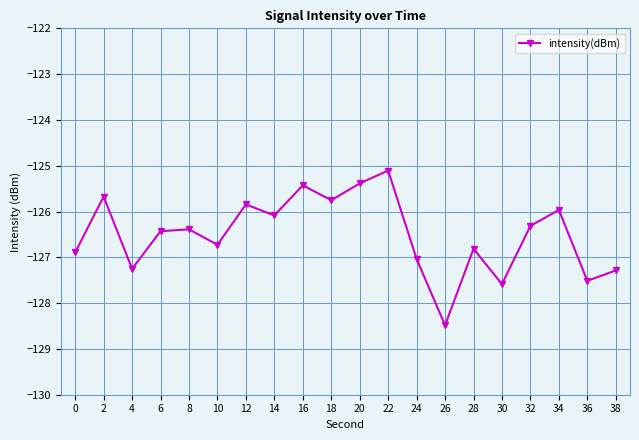

How many lines are shown in the chart?

1